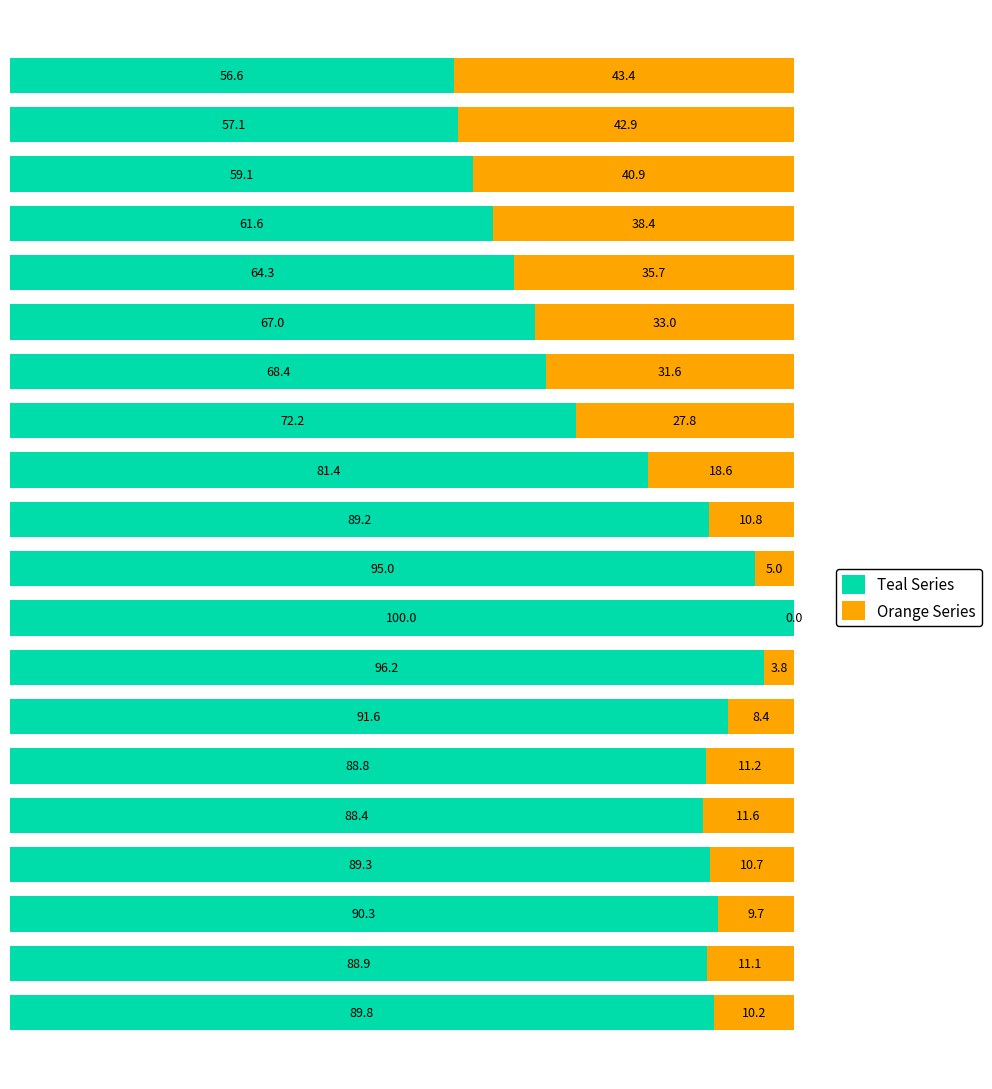

What is the average value of the Teal Series series?

79.8